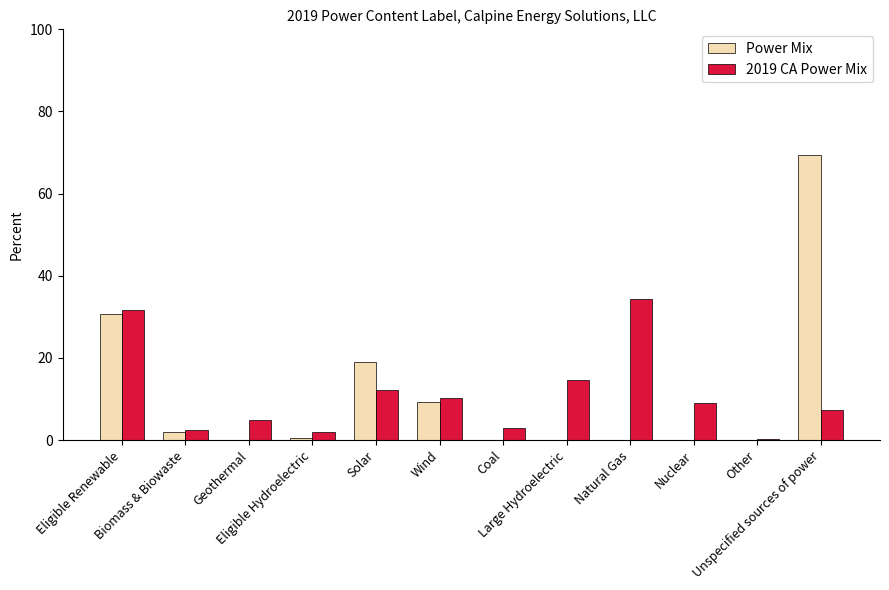

At which category is the sum across all series the highest?

Unspecified sources of power